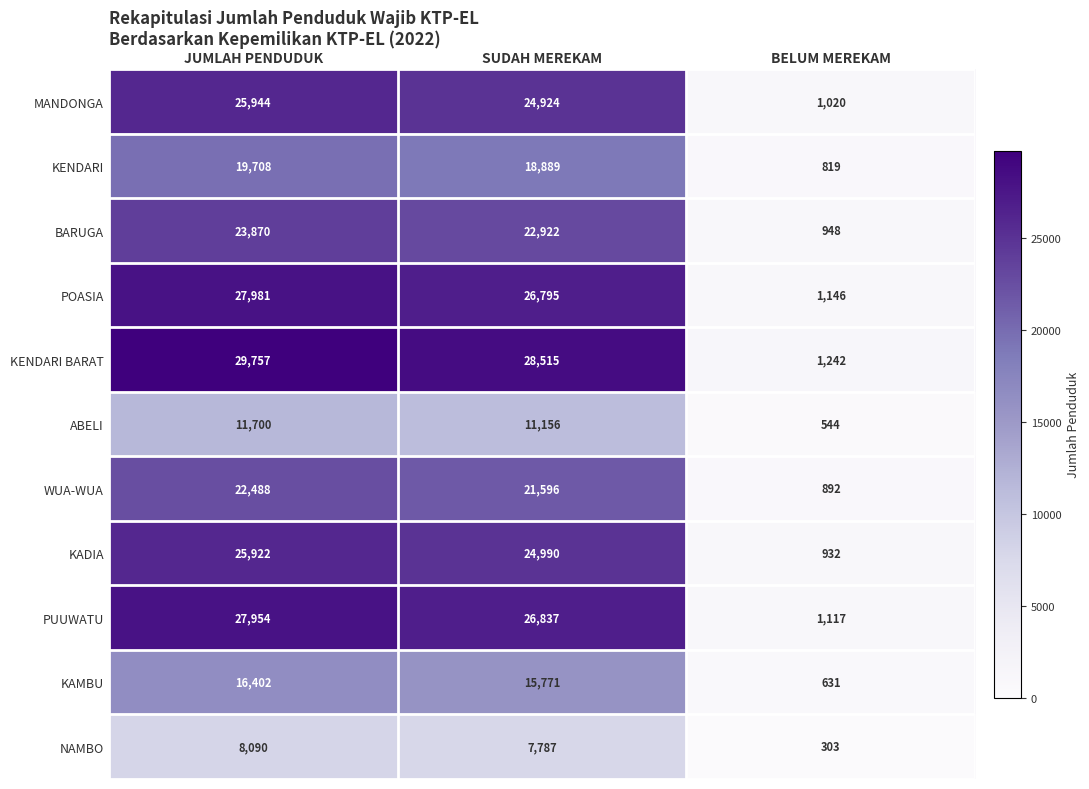

What is the difference between the POASIA values at SUDAH MEREKAM and JUMLAH PENDUDUK?

1186